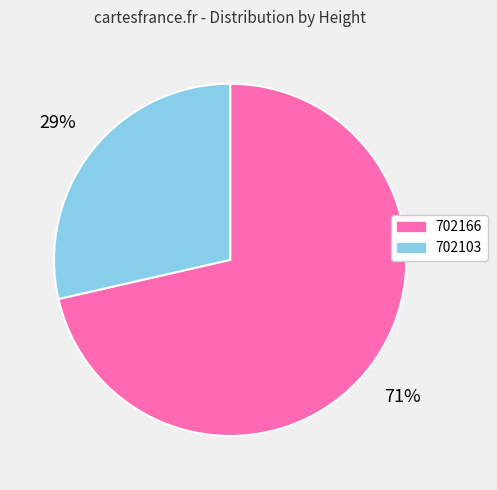

Which category has the biggest portion of the pie?

702166